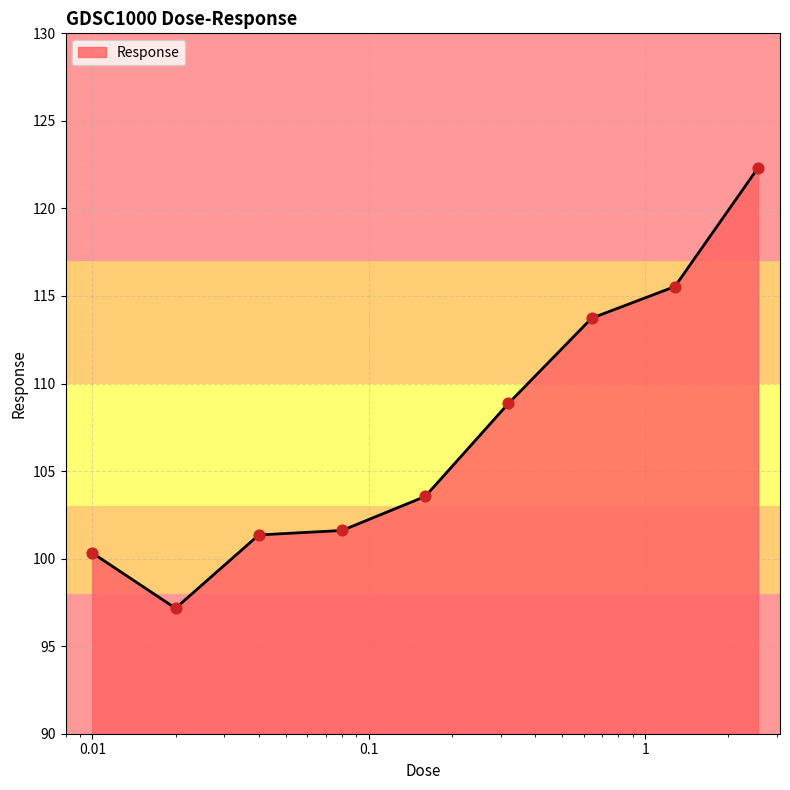

What is the difference between the maximum and minimum values?

25.2